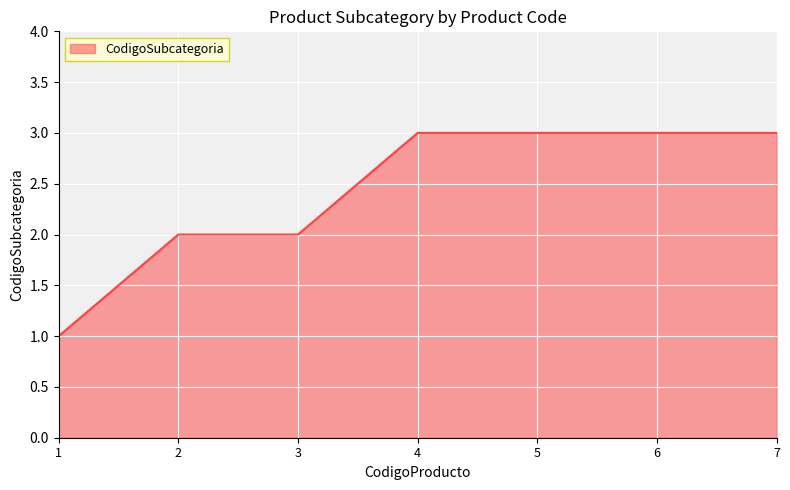

What is the maximum value shown in the chart?

3